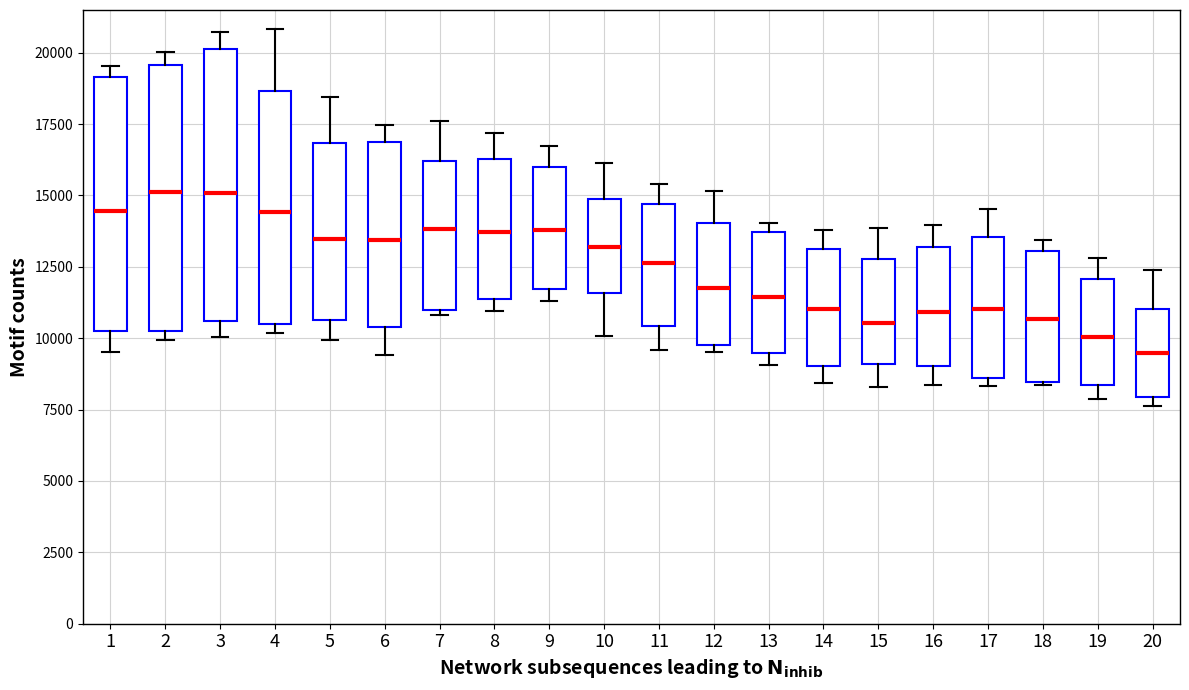

Reading left to right, read every box against the y-axis: the position of its median line, the range the box covers, and the ends of its whiskers. The values are not printed on the chart, so give them approximately, as read against the axis.

1: median 14500, box 10500 to 19000, whiskers 9500 to 19500
2: median 15000, box 10500 to 19500, whiskers 10000 to 20000
3: median 15000, box 10500 to 20000, whiskers 10000 to 20500
4: median 14500, box 10500 to 18500, whiskers 10000 to 21000
5: median 13500, box 10500 to 17000, whiskers 10000 to 18500
6: median 13500, box 10500 to 17000, whiskers 9500 to 17500
7: median 14000, box 11000 to 16000, whiskers 11000 (just below the box's lower edge) to 17500
8: median 13500, box 11500 to 16500, whiskers 11000 to 17000
9: median 14000, box 11500 to 16000, whiskers 11500 (just below the box's lower edge) to 16500
10: median 13000, box 11500 to 15000, whiskers 10000 to 16000
11: median 12500, box 10500 to 14500, whiskers 9500 to 15500
12: median 11500, box 9500 to 14000, whiskers 9500 (just below the box's lower edge) to 15000
13: median 11500, box 9500 to 13500, whiskers 9000 to 14000
14: median 11000, box 9000 to 13000, whiskers 8500 to 14000
15: median 10500, box 9000 to 13000, whiskers 8500 to 14000
16: median 11000, box 9000 to 13000, whiskers 8500 to 14000
17: median 11000, box 8500 to 13500, whiskers 8500 (just below the box's lower edge) to 14500
18: median 10500, box 8500 to 13000, whiskers 8500 to 13500
19: median 10000, box 8500 to 12000, whiskers 8000 to 13000
20: median 9500, box 8000 to 11000, whiskers 7500 to 12500